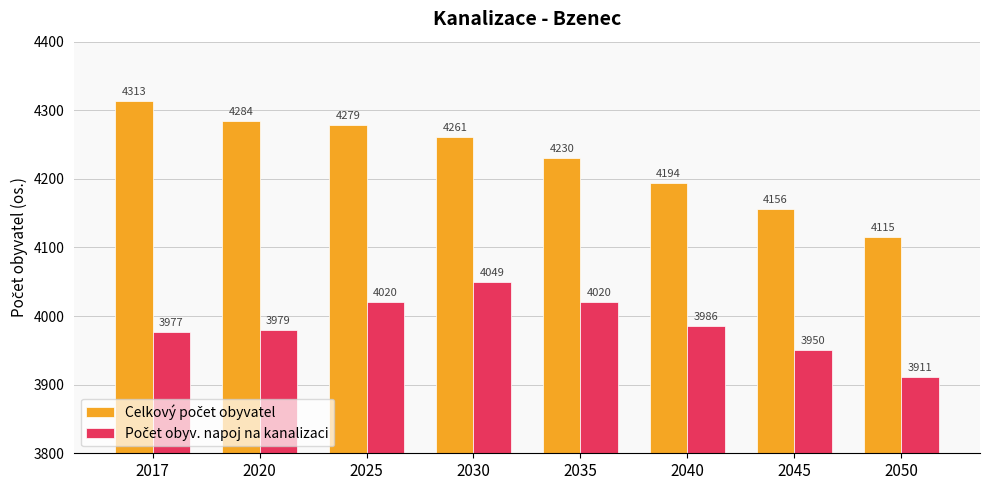

At how many categories does at least one series exceed 3996?

8